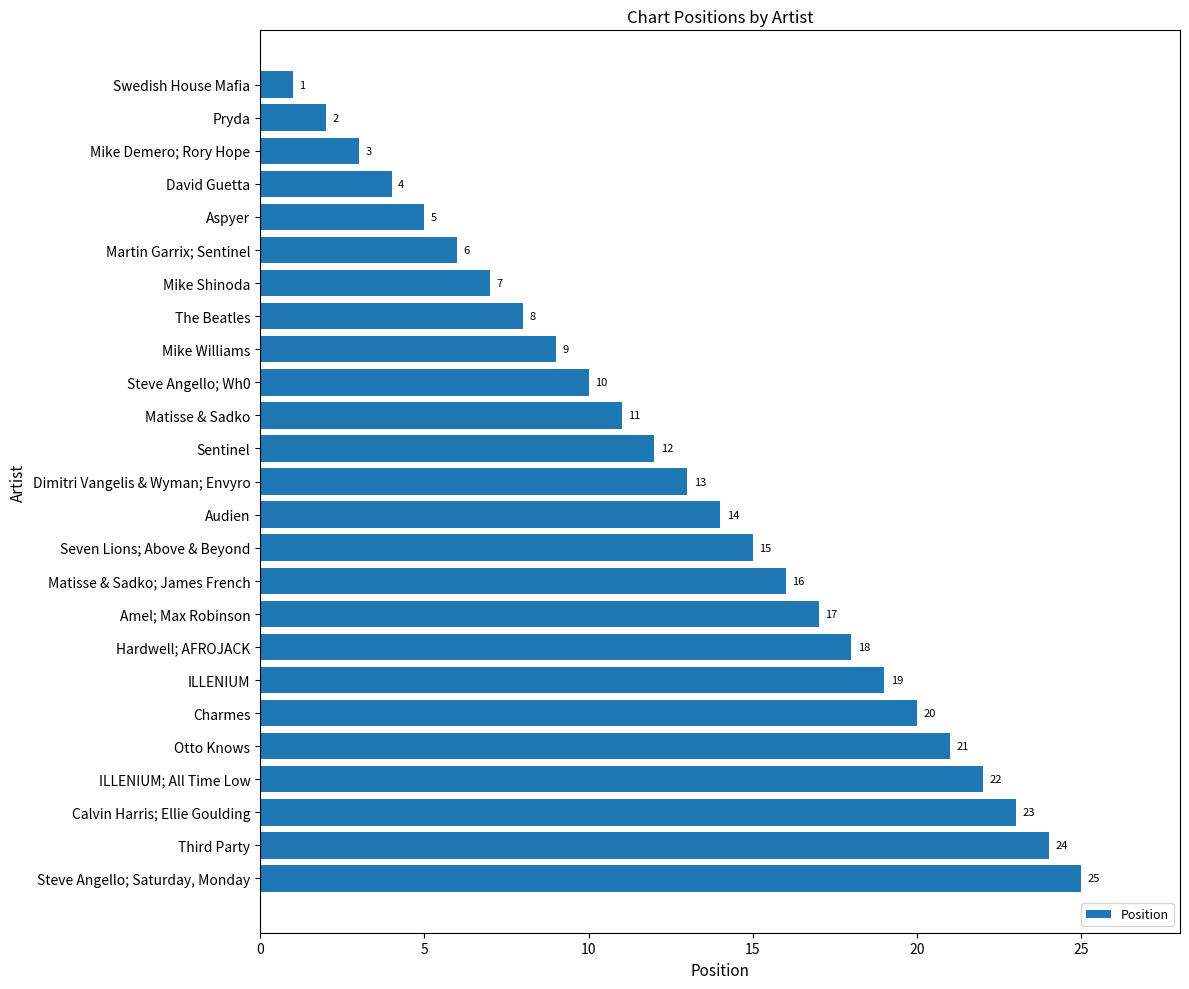

What is the change in value from David Guetta to Mike Williams?

+5